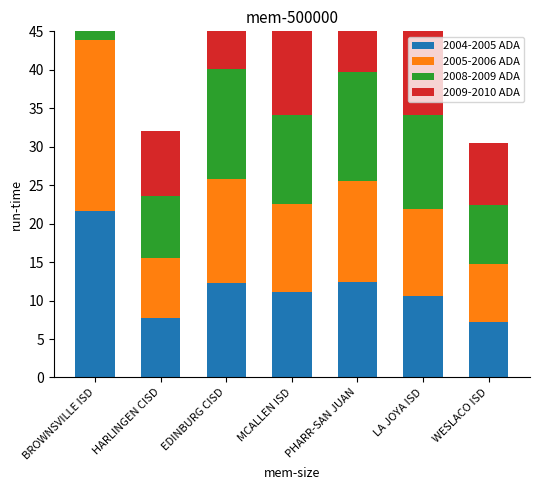

How many bars are there in each group?

4